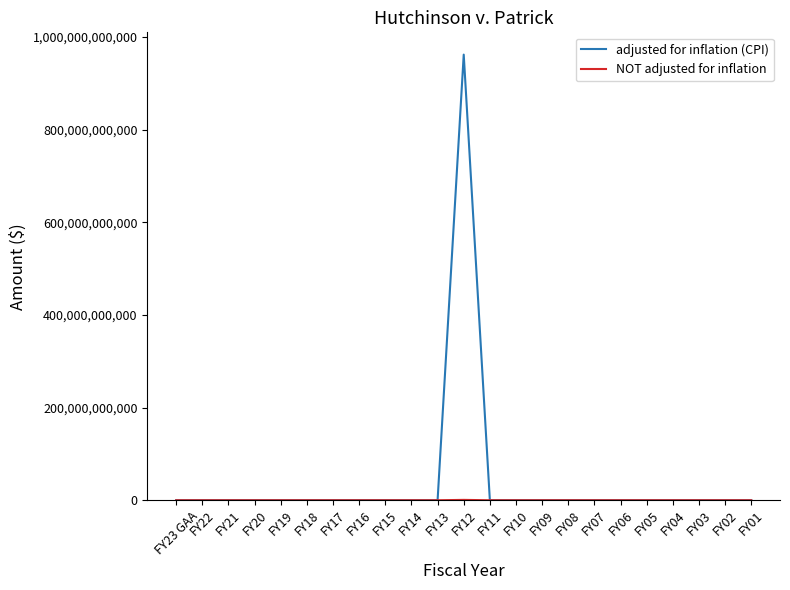

At which category is the sum across all series the highest?

FY12